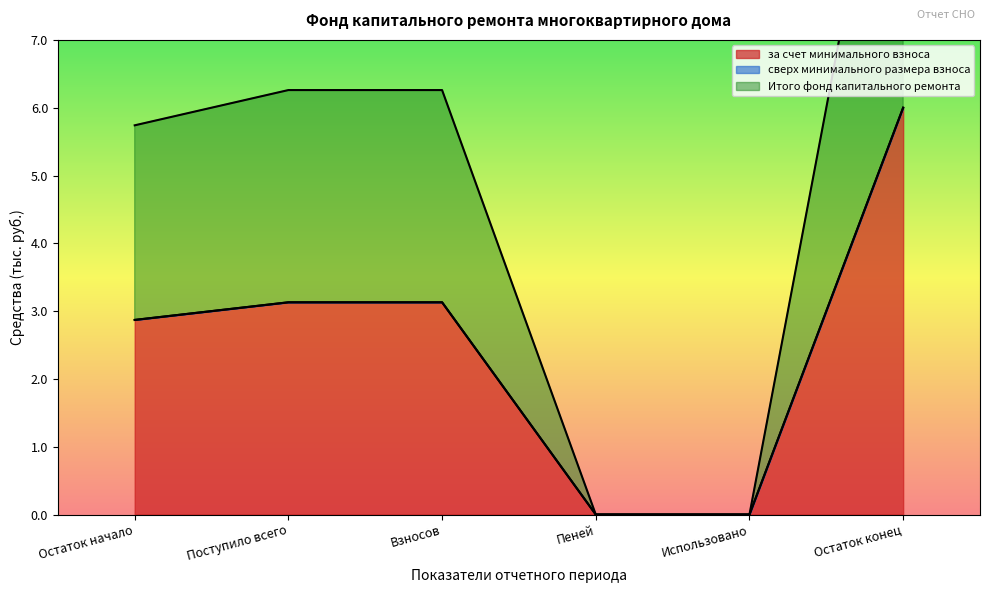

Is the value of Итого фонд капитального ремонта at Пеней greater than the value of за счет минимального взноса at Остаток начало?

No